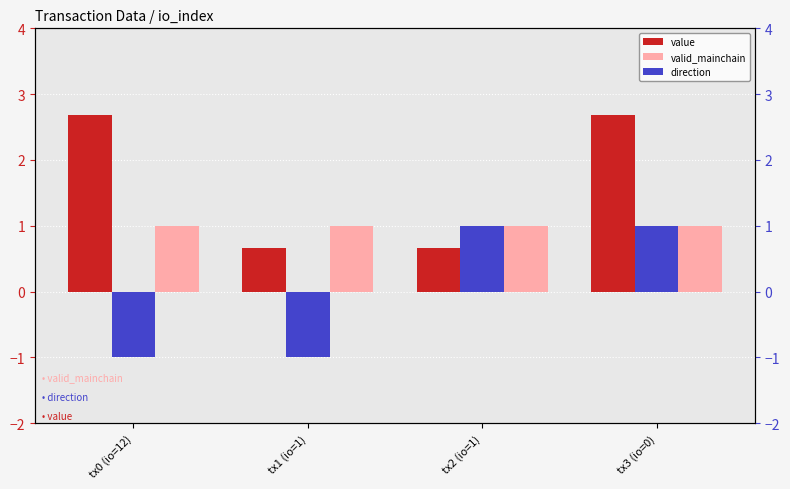

What is the difference between the maximum and minimum values in the value series?

2.0